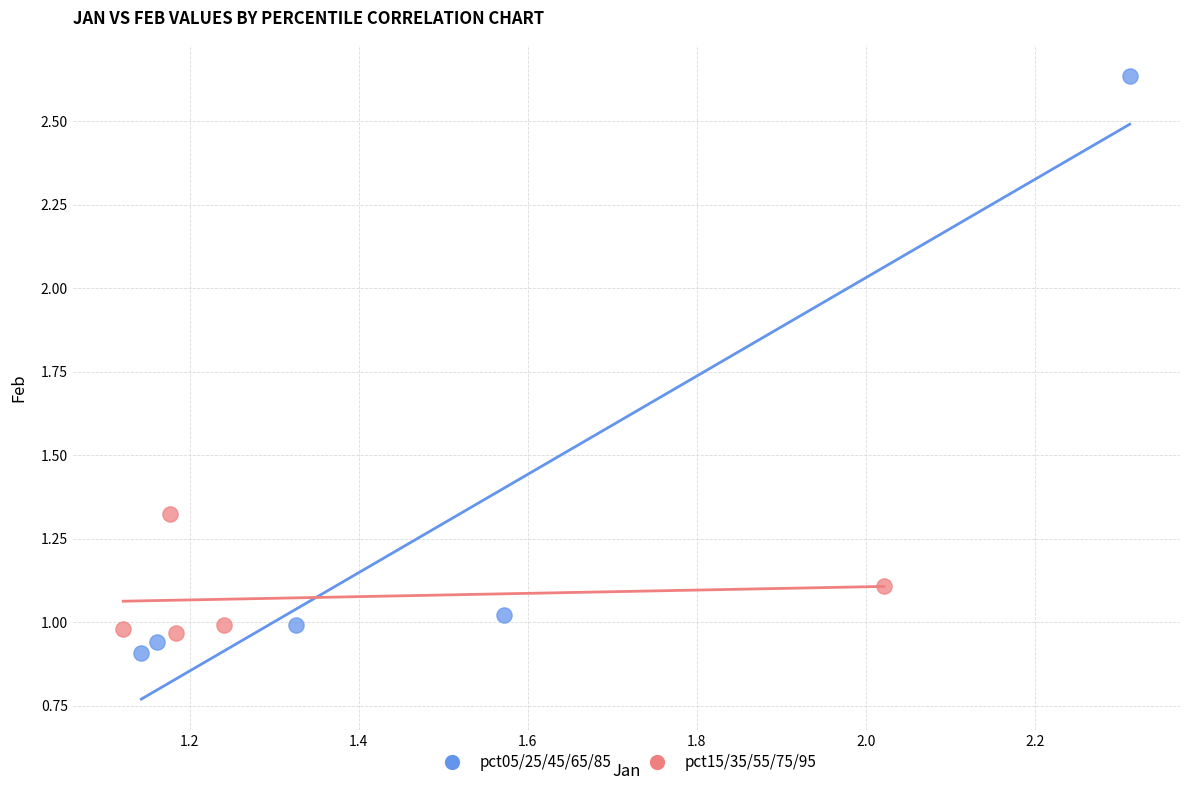

Which series has the largest Y range (max minus min)?

pct05/25/45/65/85